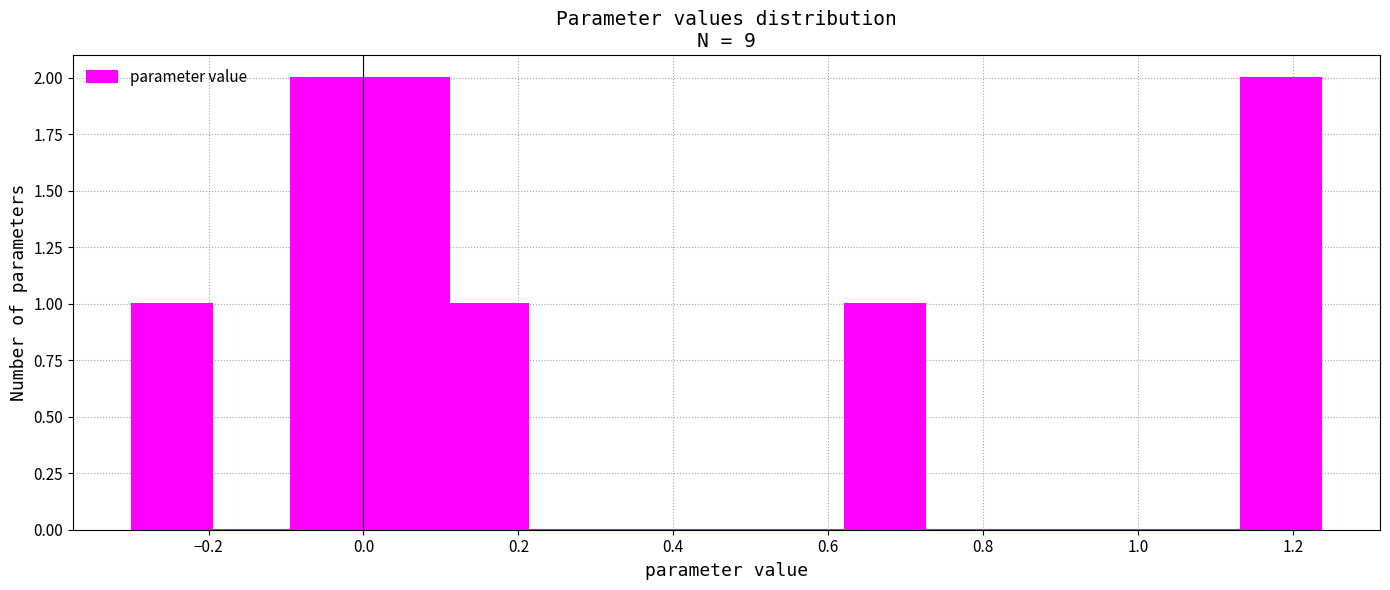

Reading left to right, list every bar in this chart as the range it spans on the x-axis followed by its height. Neither the bar edges nor the heights are printed on the chart, so give them approximately, as read against the axes.

-0.30 to -0.20: 1
-0.20 to -0.10: 0
-0.10 to 0.00: 2
0.00 to 0.12: 2
0.12 to 0.22: 1
0.22 to 0.32: 0
0.32 to 0.42: 0
0.42 to 0.52: 0
0.52 to 0.62: 0
0.62 to 0.72: 1
0.72 to 0.82: 0
0.82 to 0.92: 0
0.92 to 1.04: 0
1.04 to 1.14: 0
1.14 to 1.24: 2